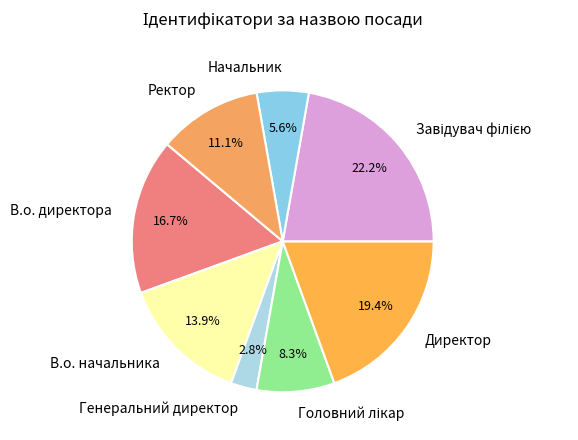

To the nearest percent, what is the average slice percentage?

12%